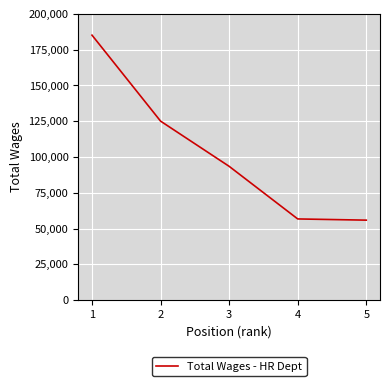

True or false: the data has more than 0 interior local peaks.

False